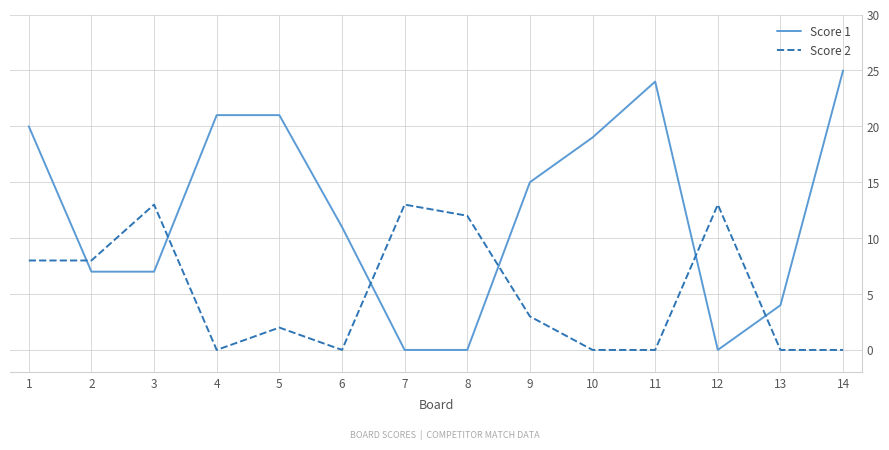

Rank the series by their maximum value, from lowest to highest.

Score 2, Score 1